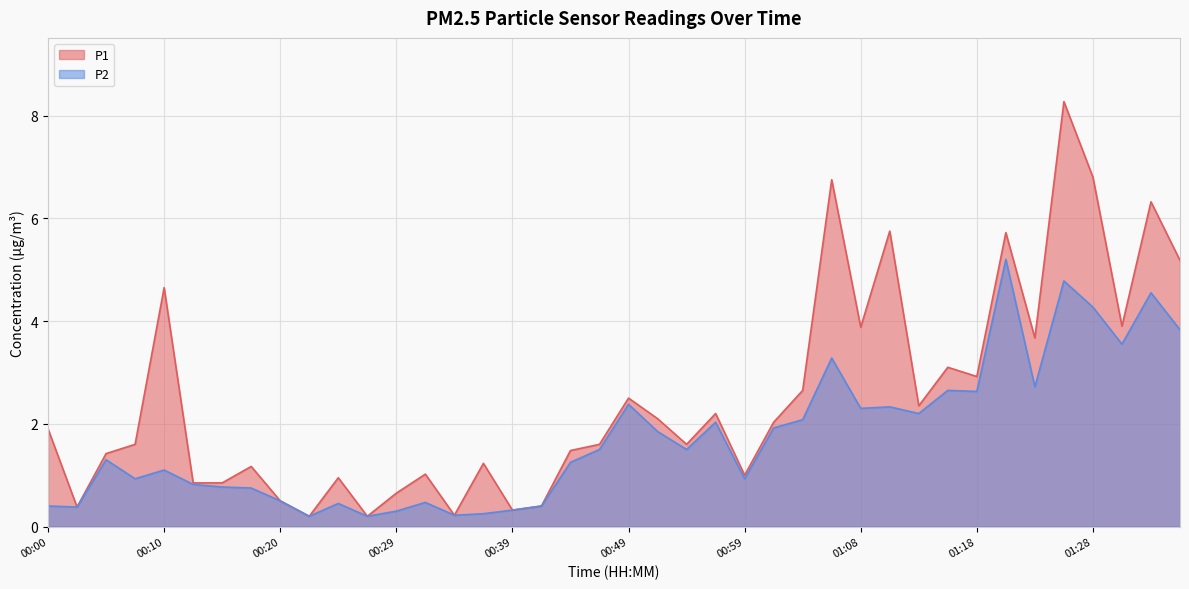

What is the sum of all P1 values?

100.3